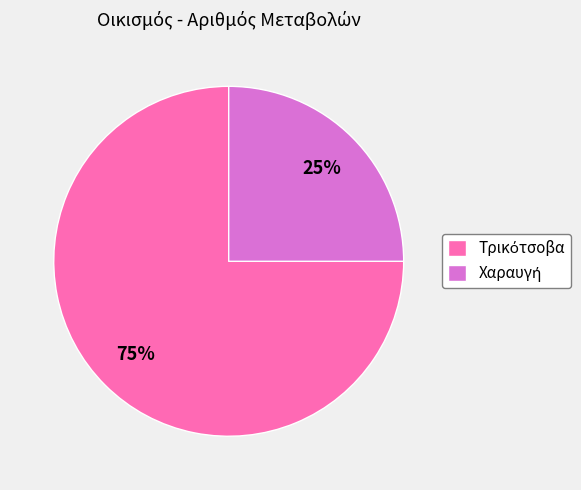

Is there any slice that represents more than half of the pie?

Yes